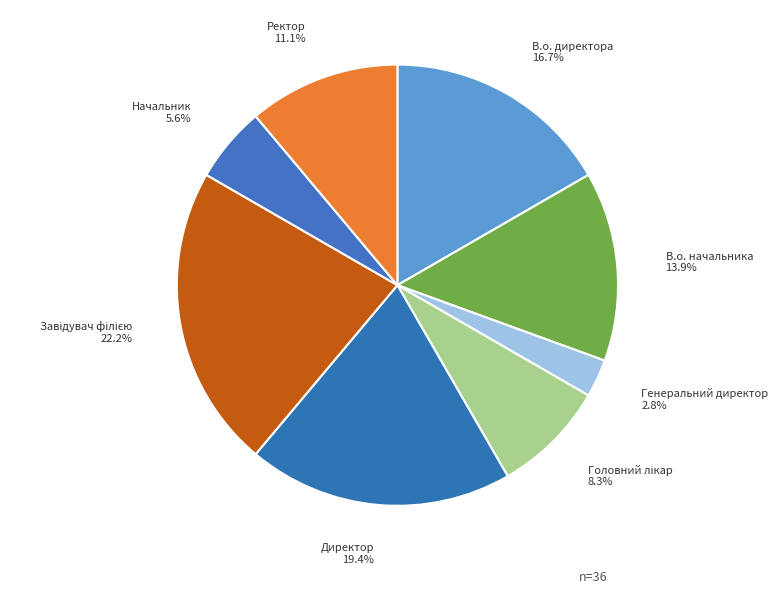

What portion of the pie excludes Начальник?

94.4%